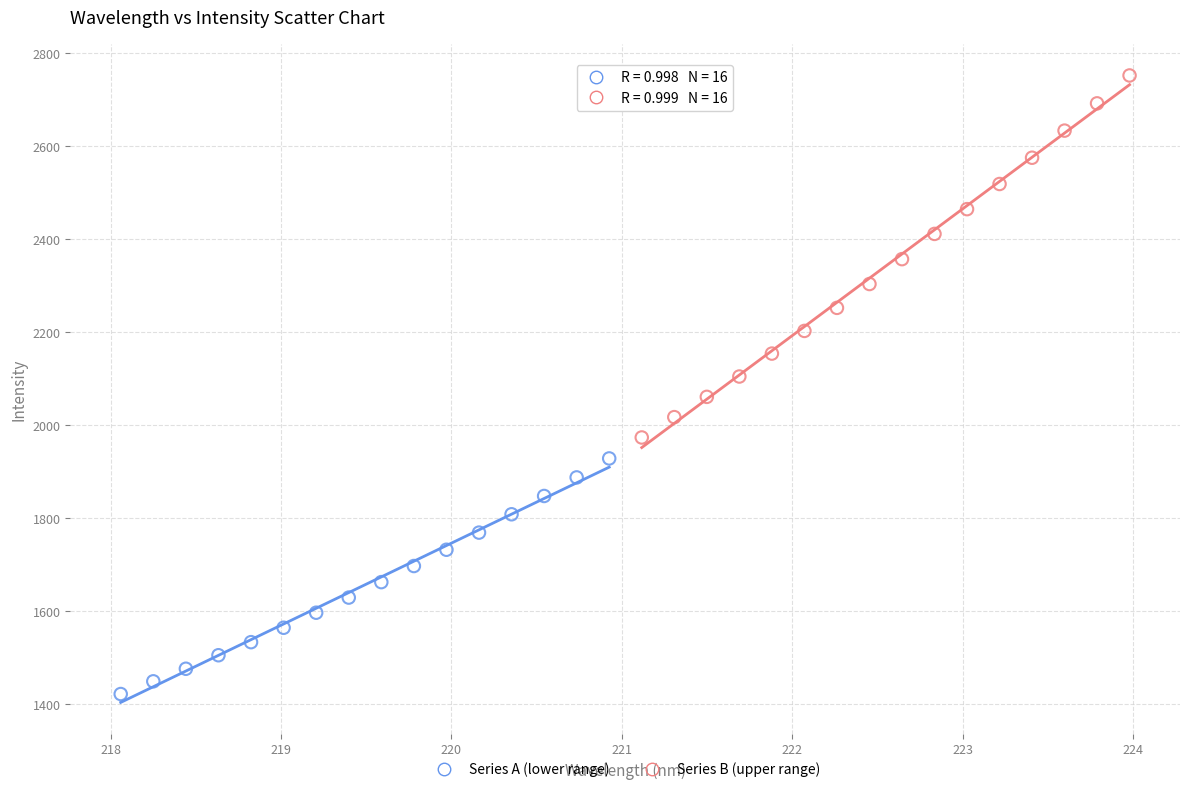

Which series reaches the maximum Y coordinate?

Series B (upper range)